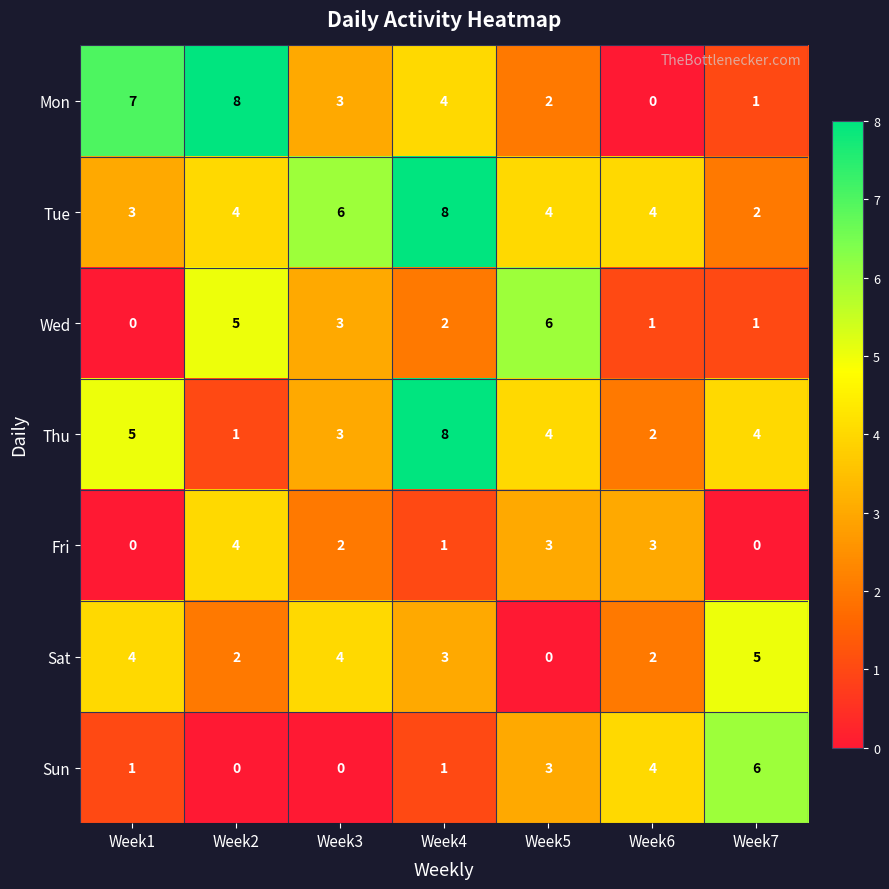

What is the sum of the Fri values at Week7 and Week6?

3